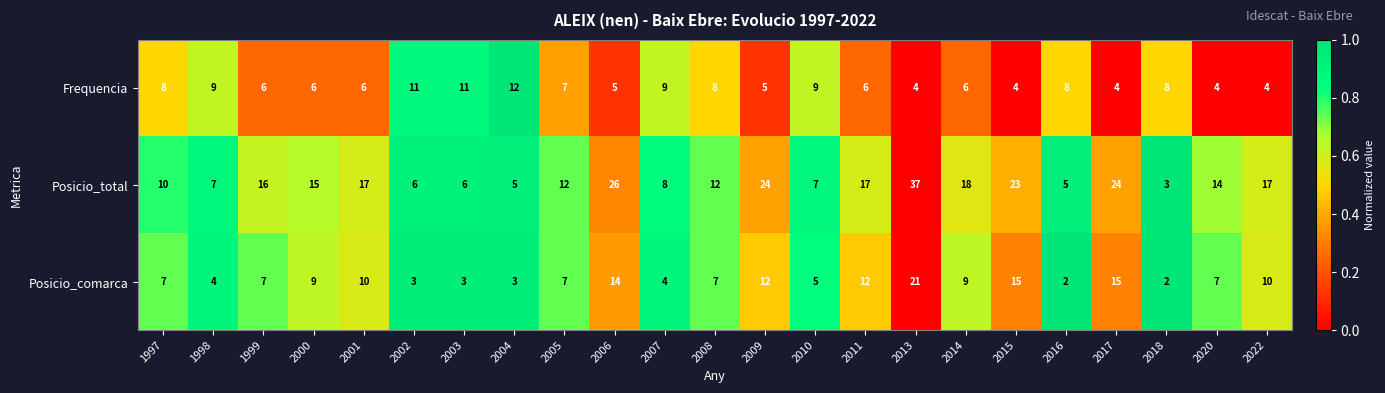

What is the maximum value for Frequencia?

12